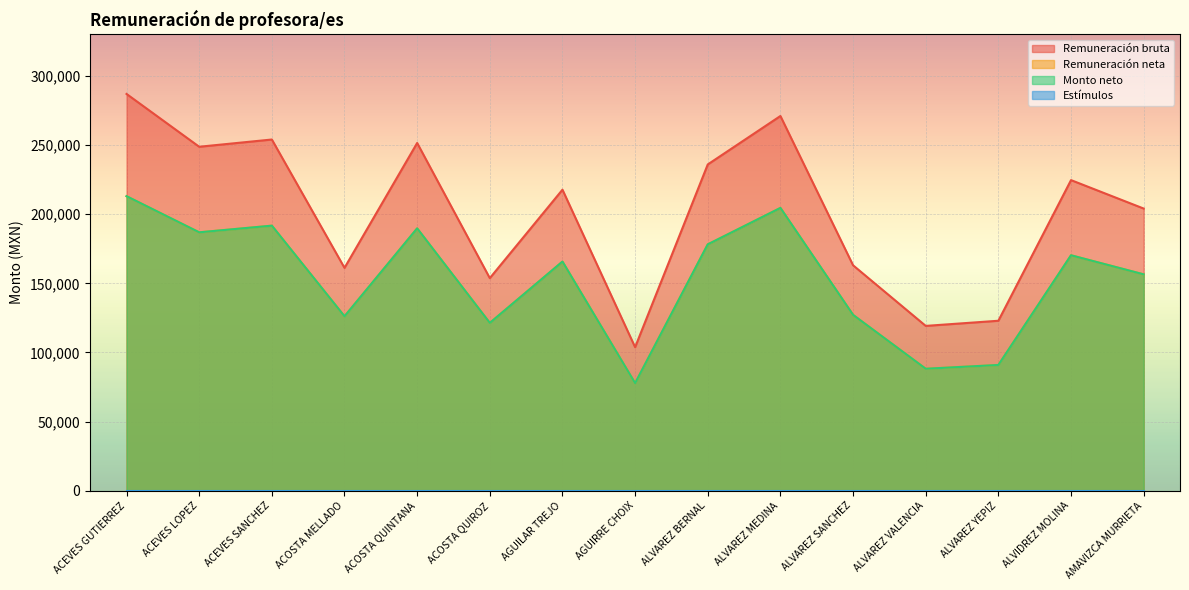

Which category has the lowest value in the Remuneración neta series?

AGUIRRE CHOIX